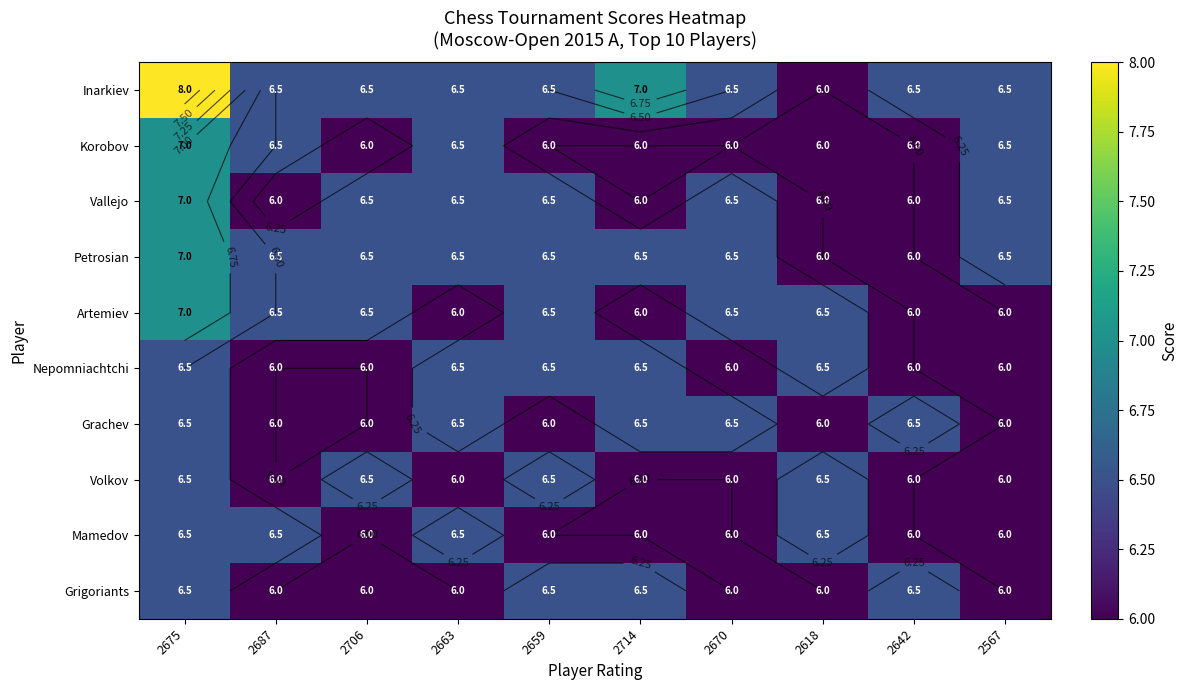

What is the total value across all series at 2706?

62.5